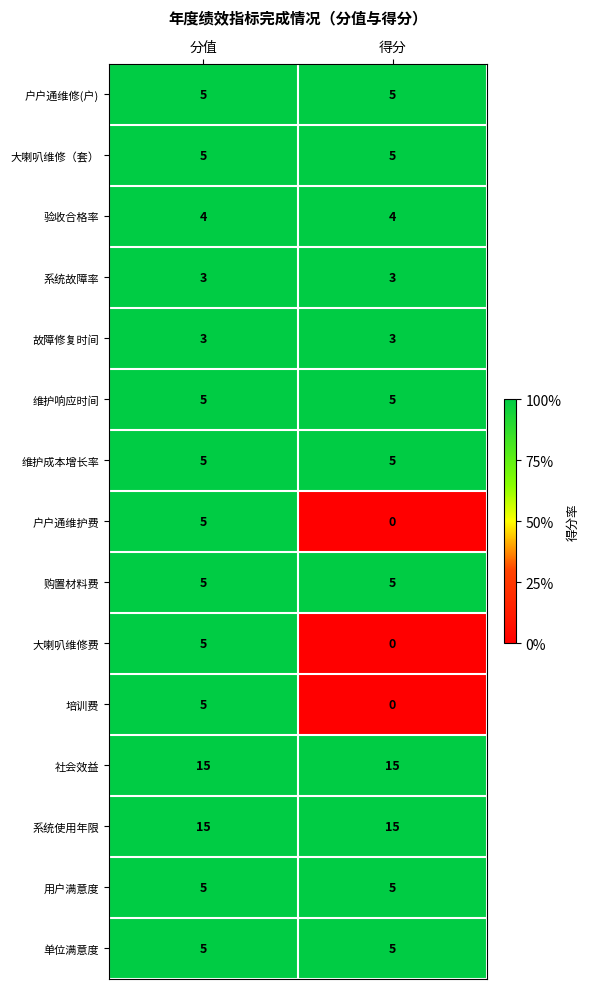

Reading left to right, list all the values displayed in this chart.

户户通维修(户): 分值=5	得分=5
大喇叭维修（套）: 分值=5	得分=5
验收合格率: 分值=4	得分=4
系统故障率: 分值=3	得分=3
故障修复时间: 分值=3	得分=3
维护响应时间: 分值=5	得分=5
维护成本增长率: 分值=5	得分=5
户户通维护费: 分值=5	得分=0
购置材料费: 分值=5	得分=5
大喇叭维修费: 分值=5	得分=0
培训费: 分值=5	得分=0
社会效益: 分值=15	得分=15
系统使用年限: 分值=15	得分=15
用户满意度: 分值=5	得分=5
单位满意度: 分值=5	得分=5